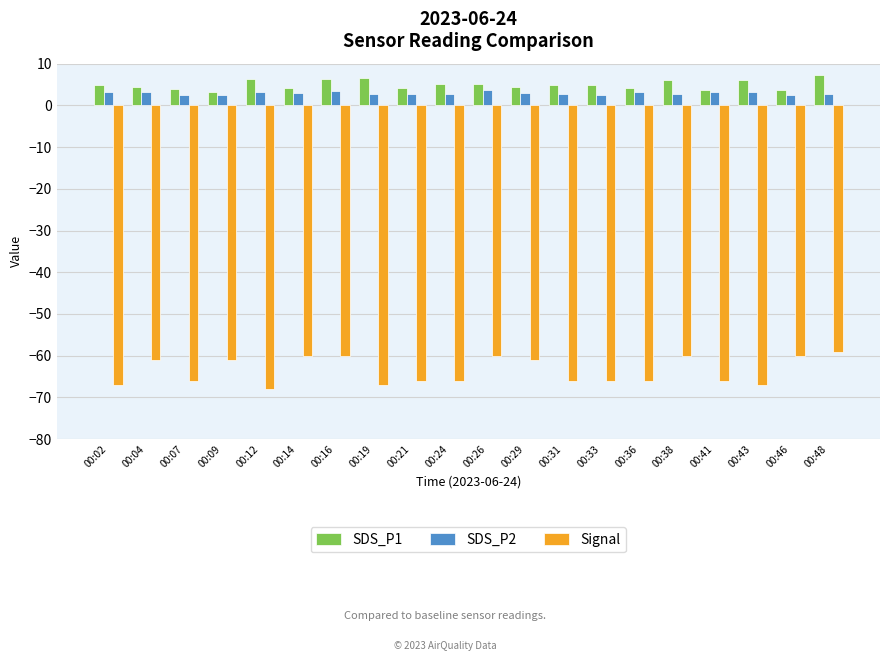

What is the value of the Signal bar at the 2nd from the left?

-61.0